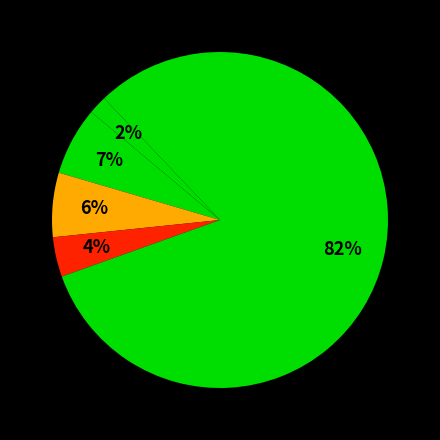

How many segments does this pie chart have?

5